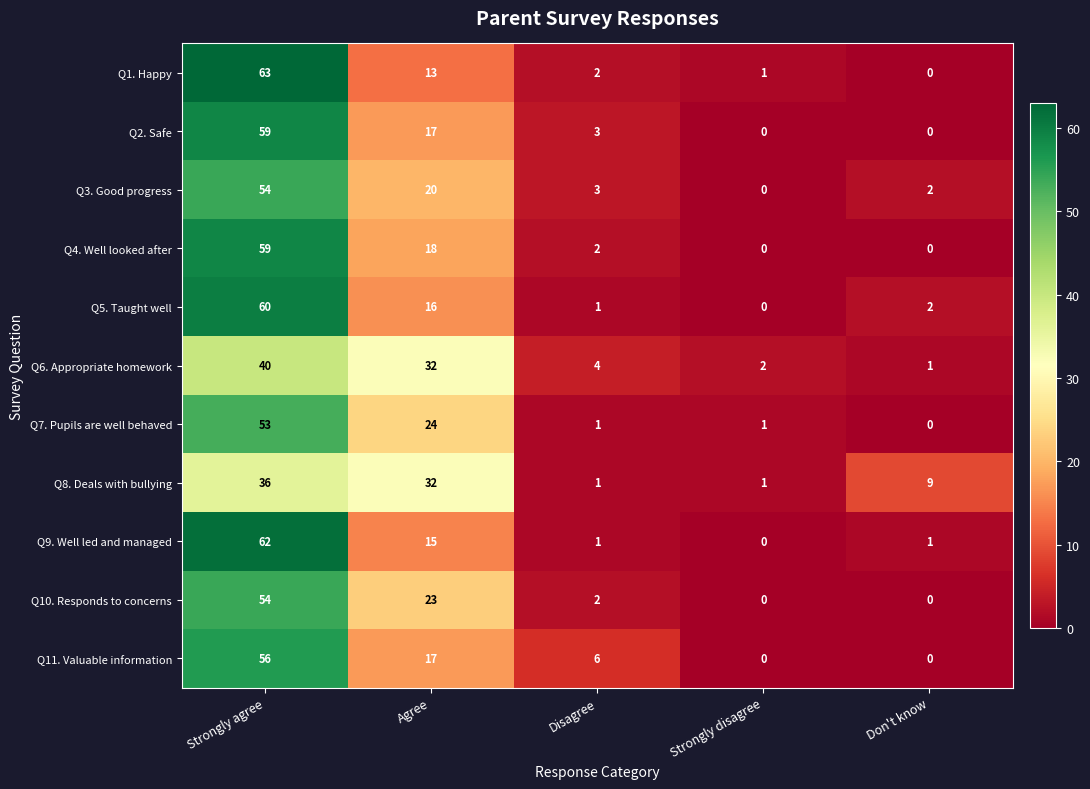

Is the value of Q11. Valuable information at Don't know greater than the value of Q7. Pupils are well behaved at Disagree?

No